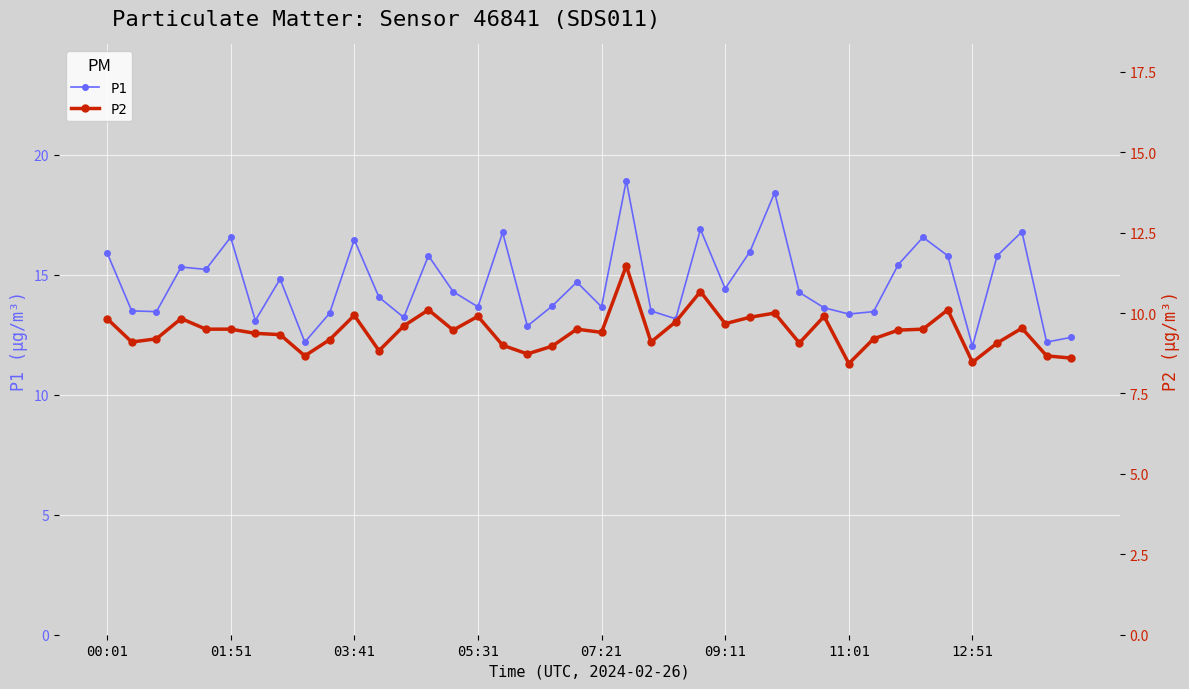

How many data points in P1 are less than 14?

18